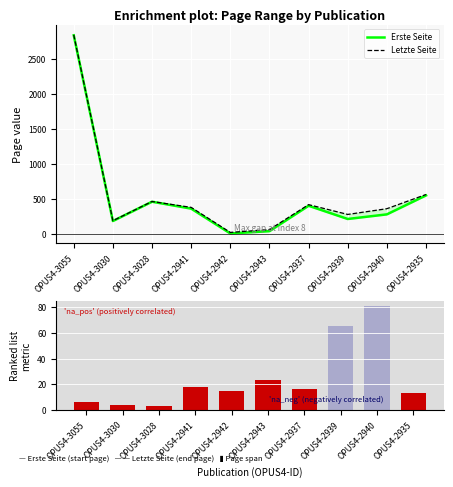

What is the spread (max minus min) of values at OPUS4-3030?

179